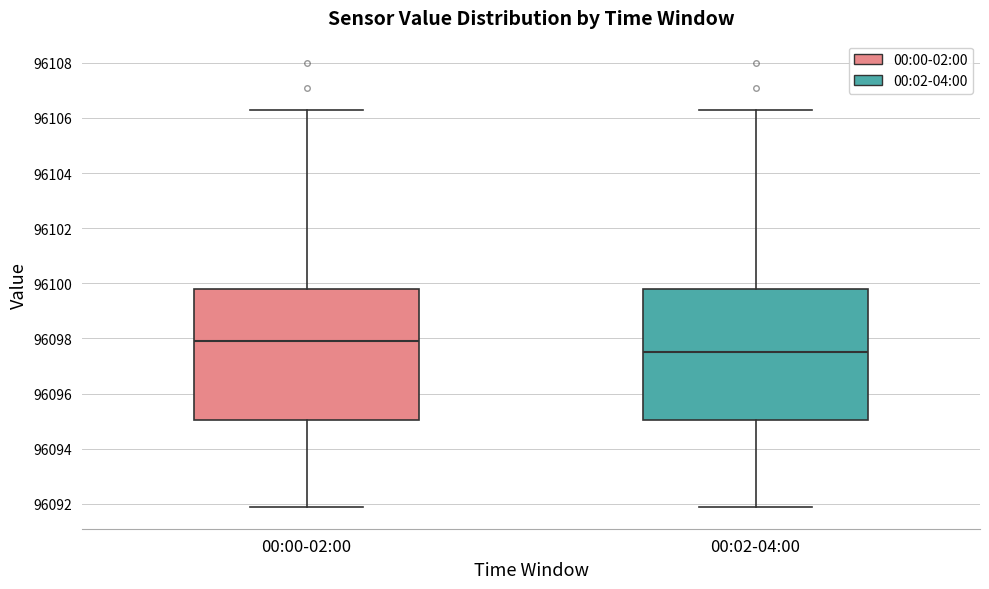

Which box's median line is the highest?

00:00-02:00